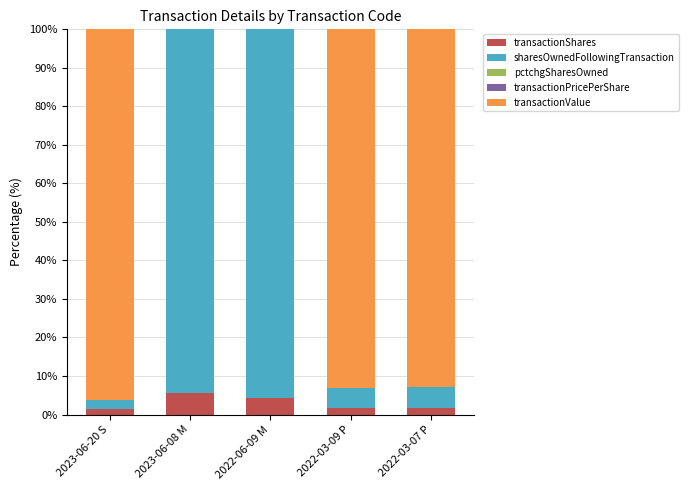

What is the maximum value for transactionShares?

5.5